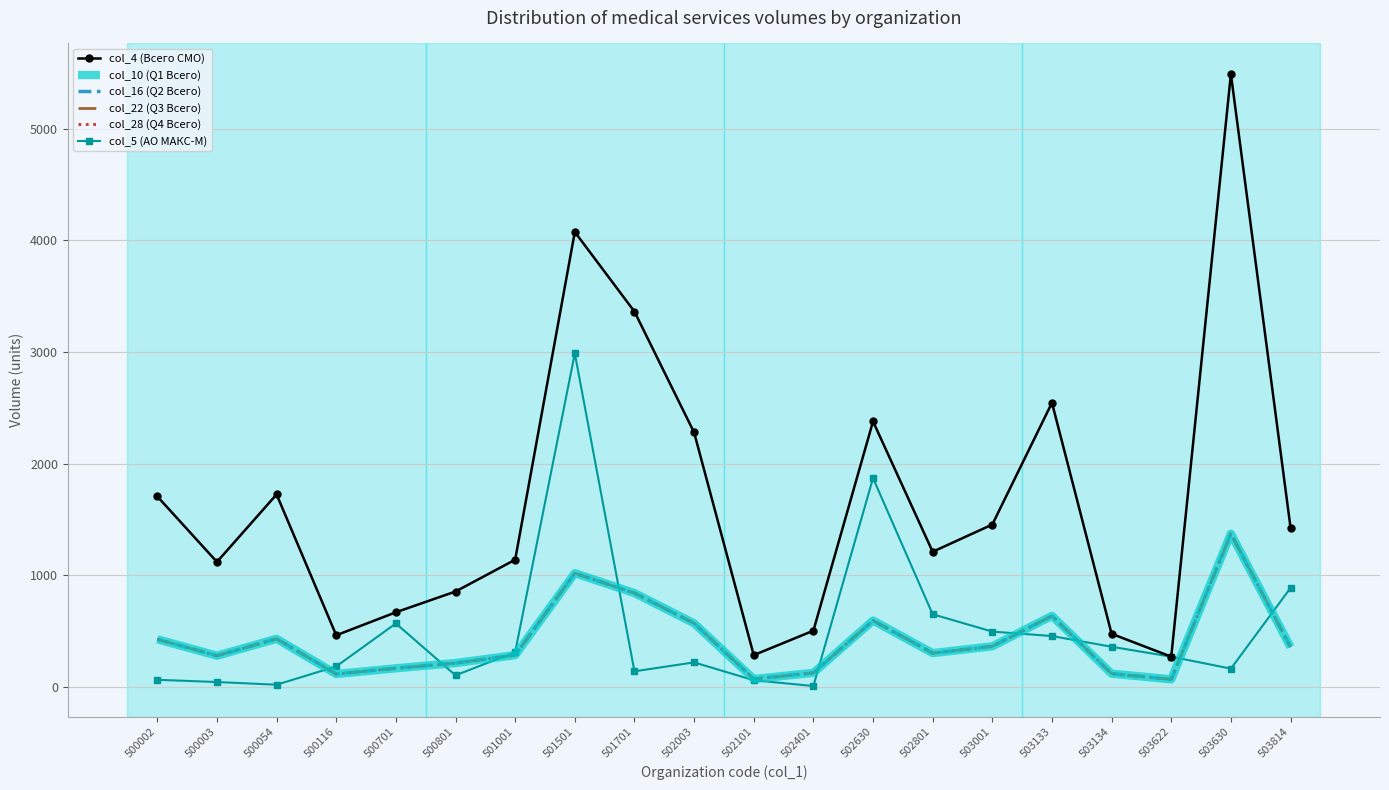

True or false: col_4 (Всего СМО) and col_5 (АО МАКС-М) intersect in this chart.

False